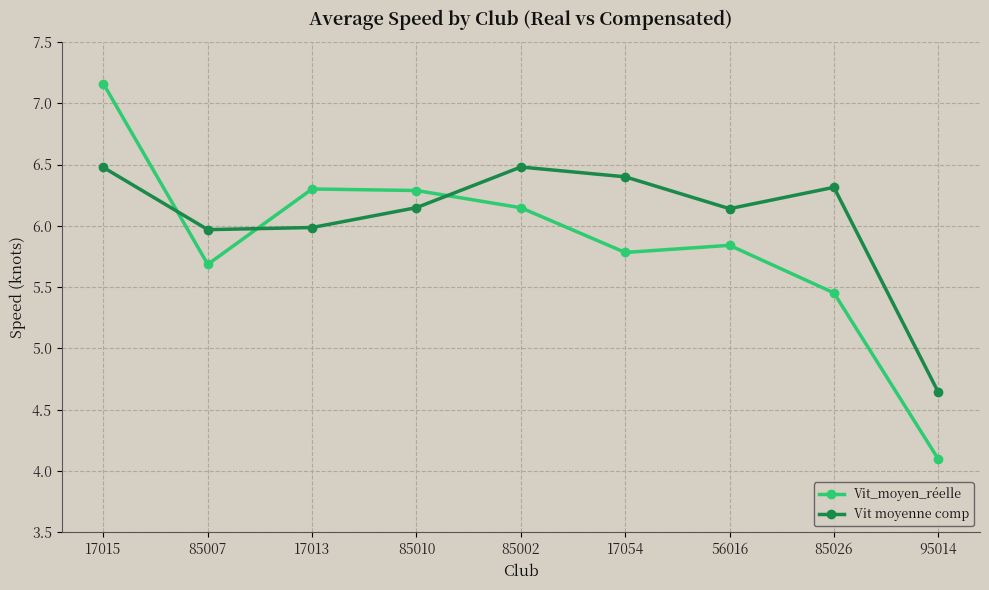

What is the value of the Vit moyenne comp point at the 8th from the left?

6.3